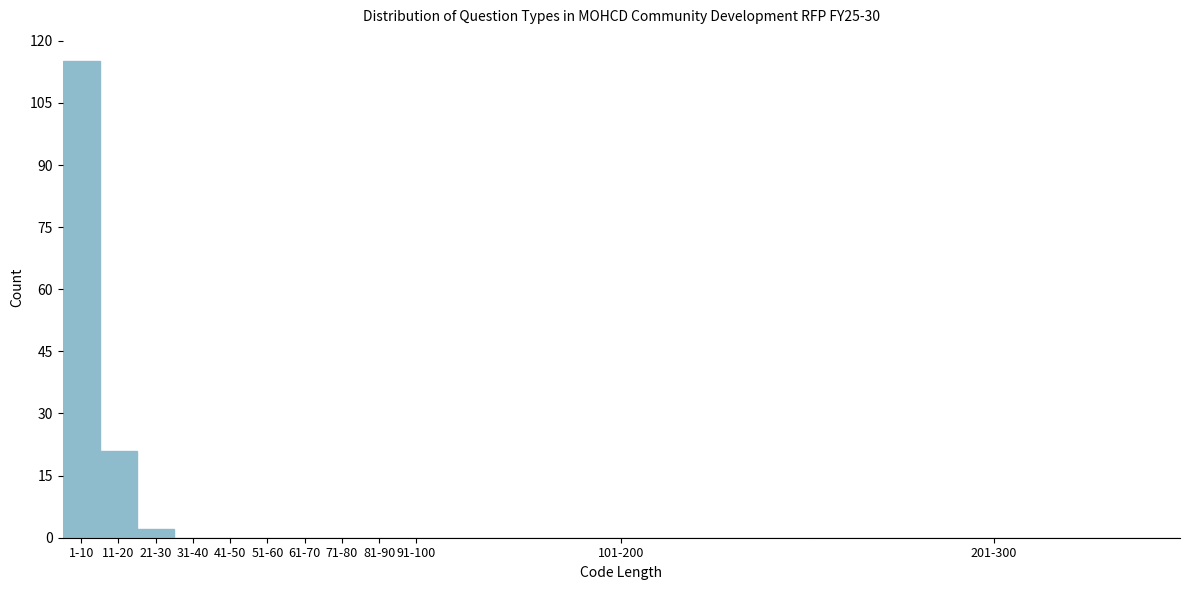

Reading left to right, list all the values displayed in this chart.

1-10=115	11-20=21	21-30=2	31-40=0	41-50=0	51-60=0	61-70=0	71-80=0	81-90=0	91-100=0	101-200=0	201-300=0